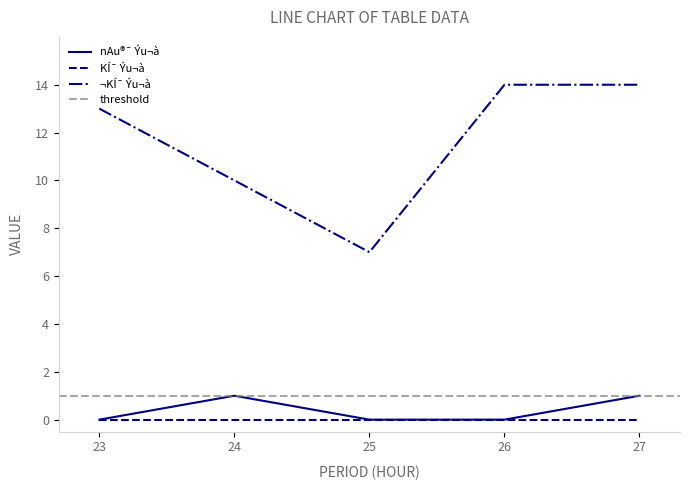

Is it true that nAu®¯ Ýu¬à equals 2 at 24?

False